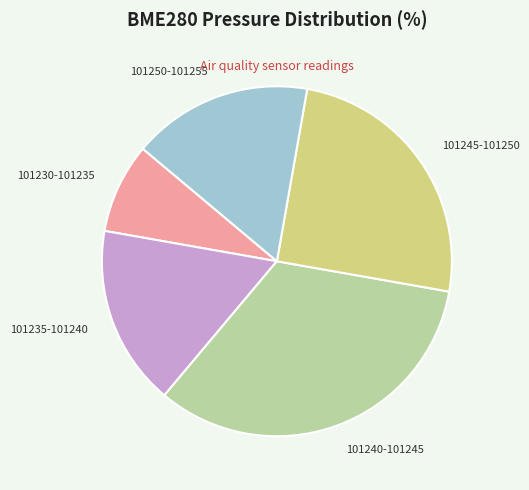

What is the ratio of the value at 101235-101240 to the value at 101230-101235?

2.0